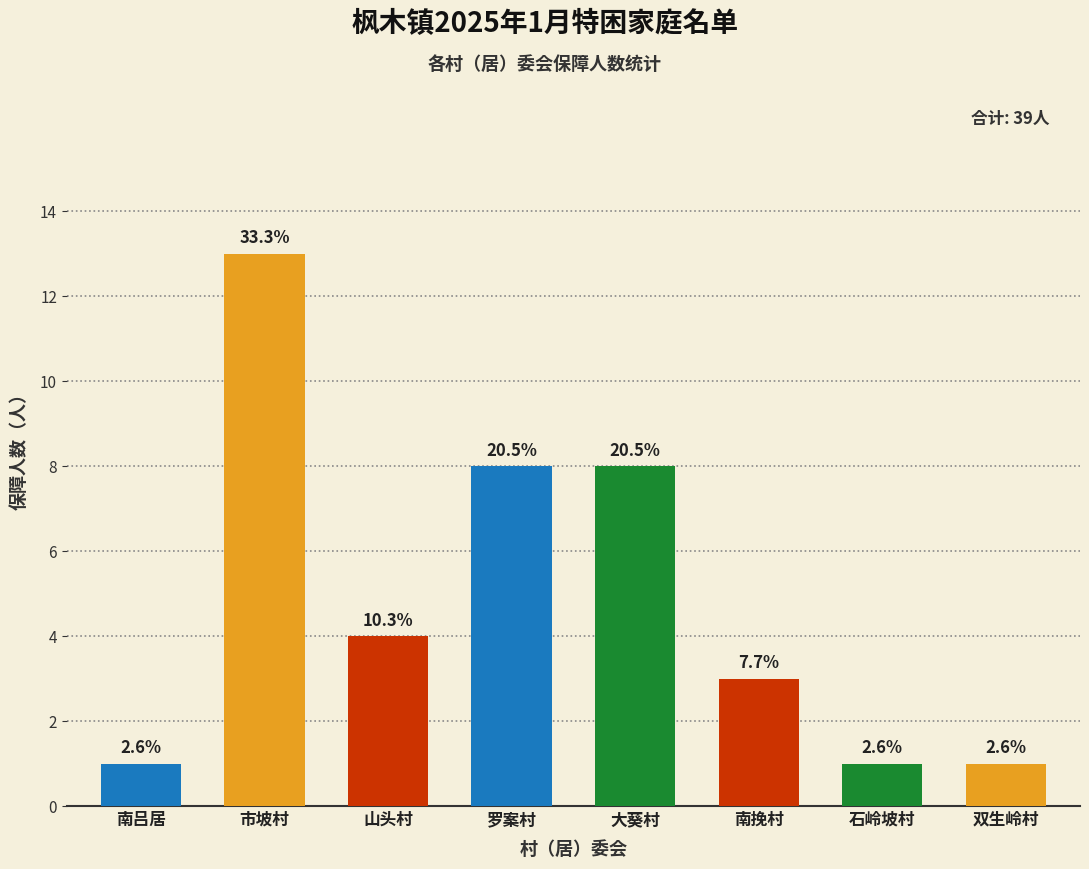

Reading right to left, list all the values displayed in this chart.

1	1	3	8	8	4	13	1